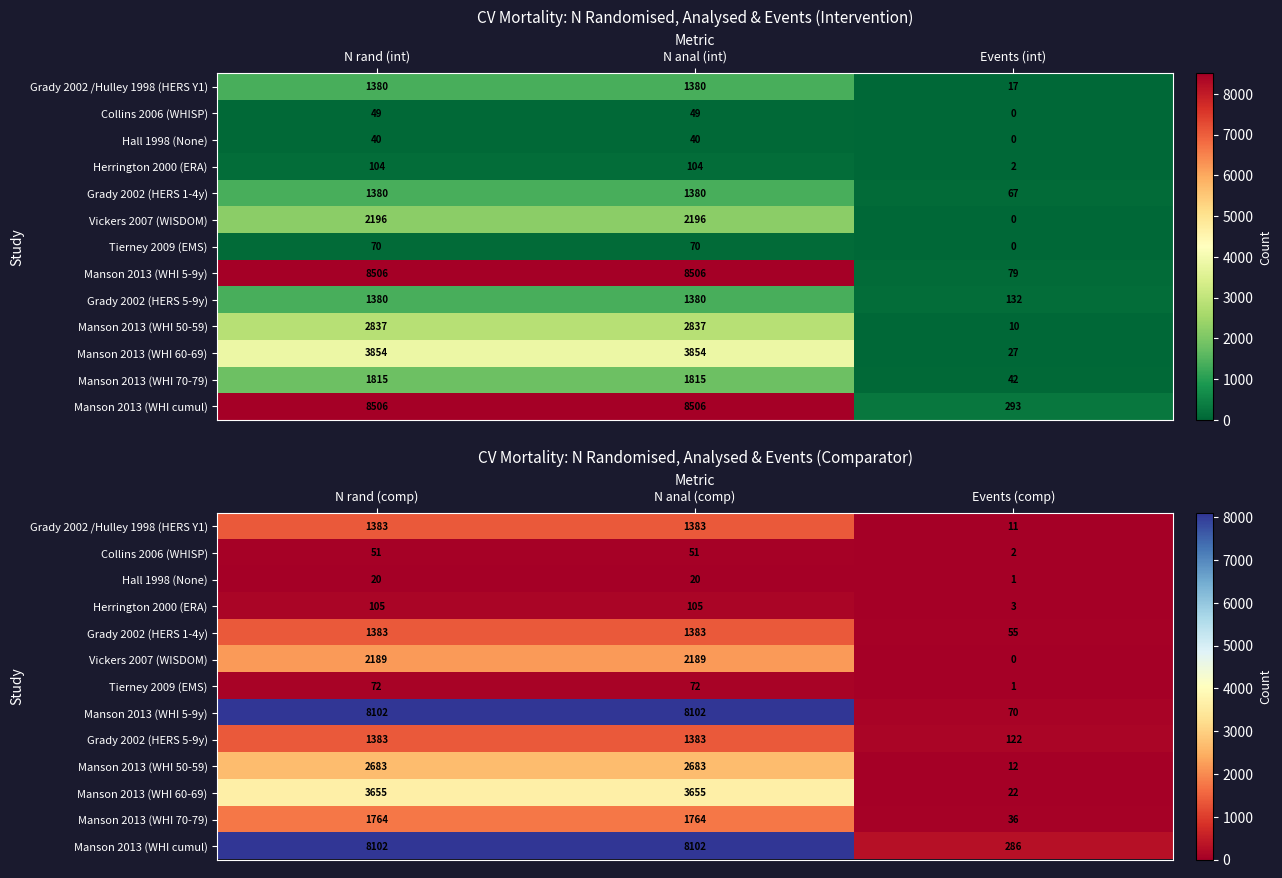

Is the value of Grady 2002 /Hulley 1998 (HERS Y1) at N anal (comp) greater than the value of Hall 1998 (None) at Events (comp)?

Yes